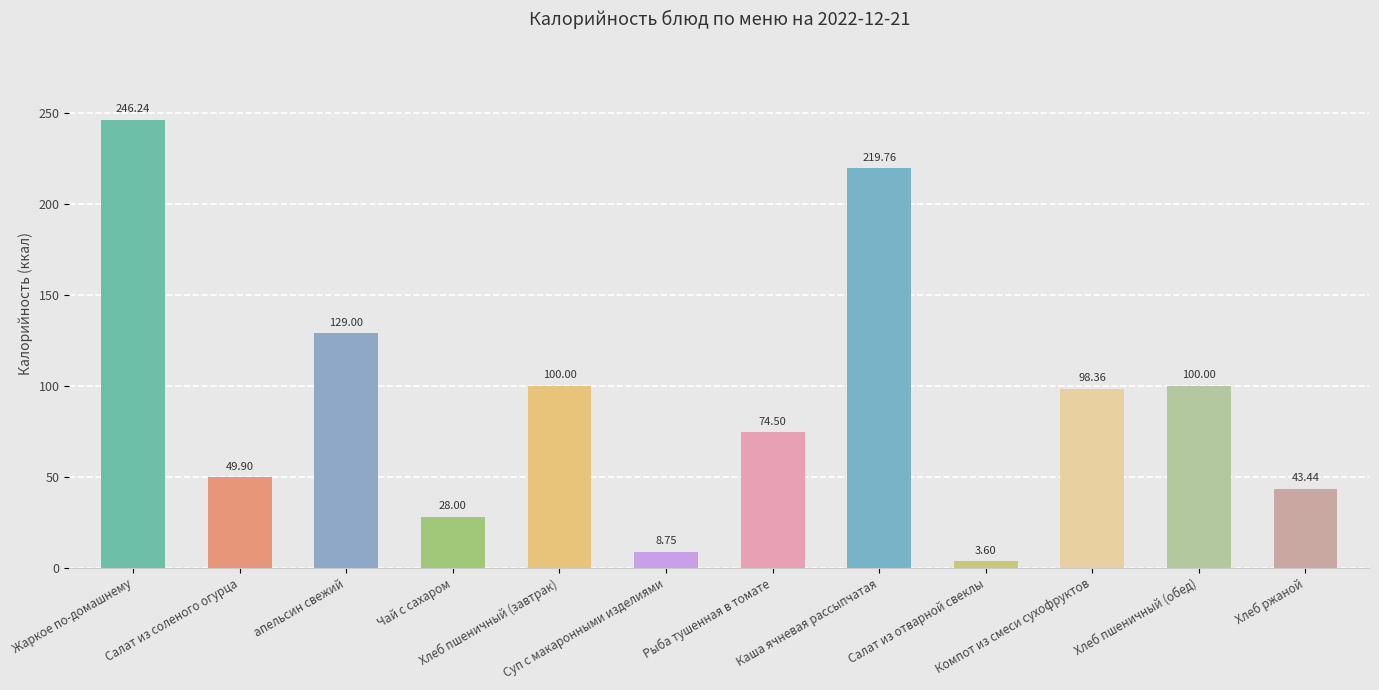

The chart shows a value of 28.0 at Чай с сахаром. True or false?

True